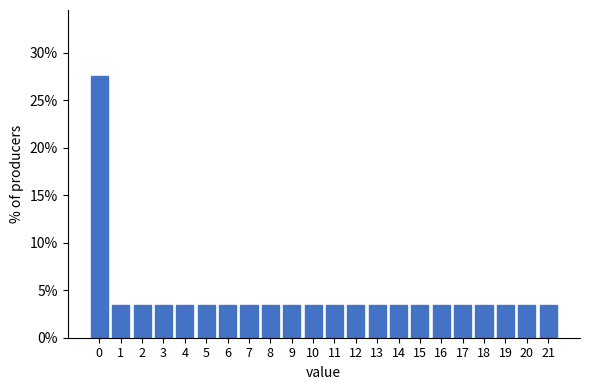

Reading right to left, list all the values displayed in this chart.

21=3.4	20=3.4	19=3.4	18=3.4	17=3.4	16=3.4	15=3.4	14=3.4	13=3.4	12=3.4	11=3.4	10=3.4	9=3.4	8=3.4	7=3.4	6=3.4	5=3.4	4=3.4	3=3.4	2=3.4	1=3.4	0=27.6